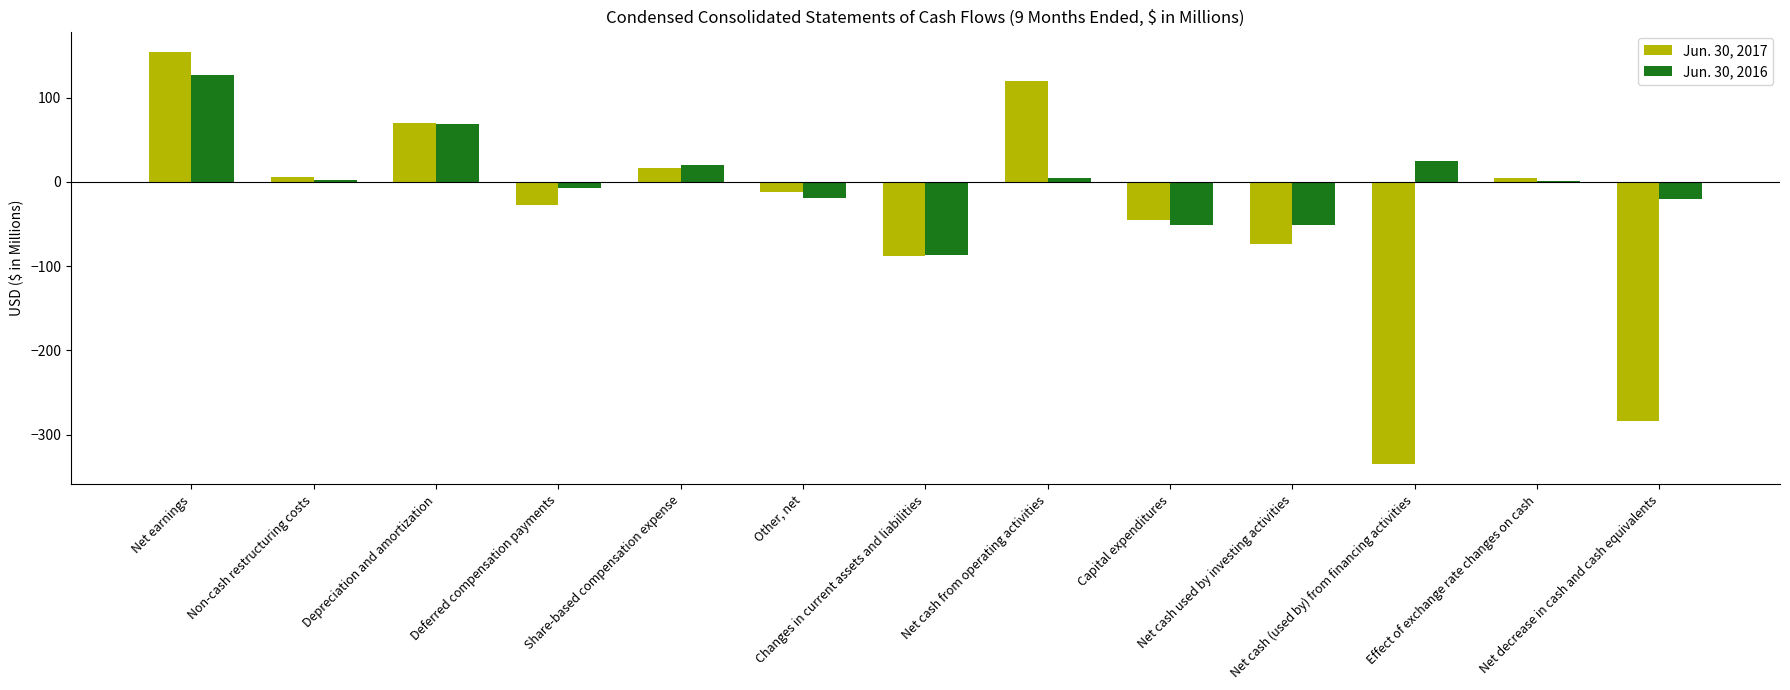

At which label is Jun. 30, 2017 closest to -90?

Changes in current assets and liabilities